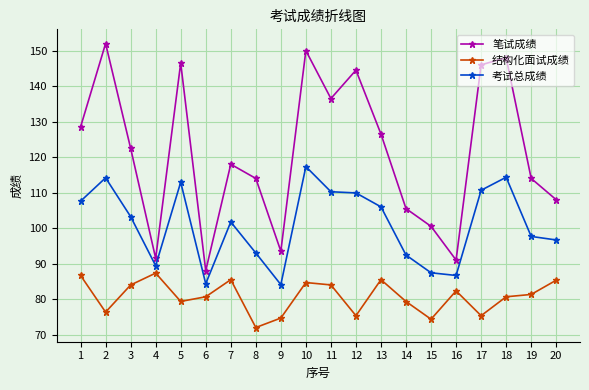

True or false: 结构化面试成绩 and 考试总成绩 intersect in this chart.

False